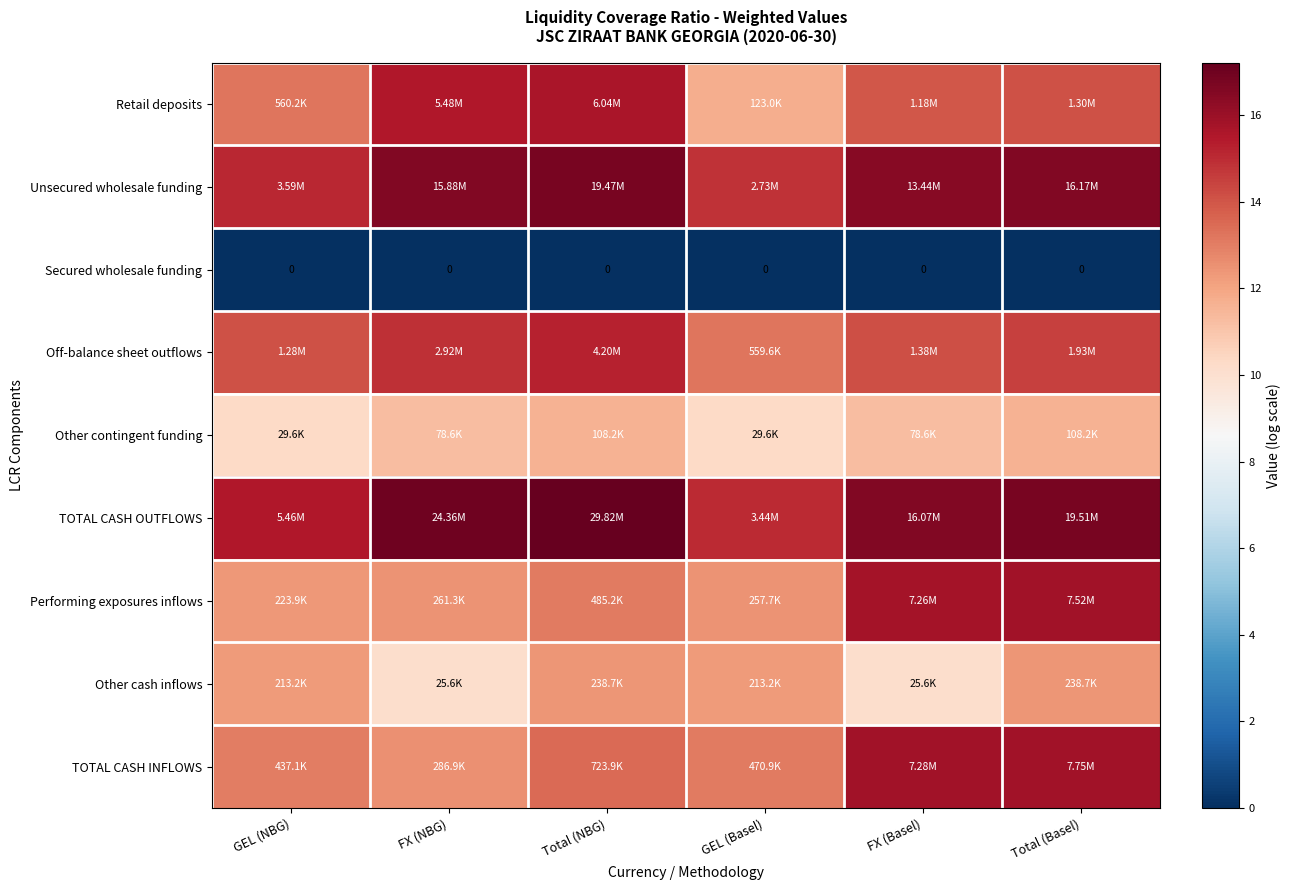

What is the total value across all series at Total (NBG)?

115.4